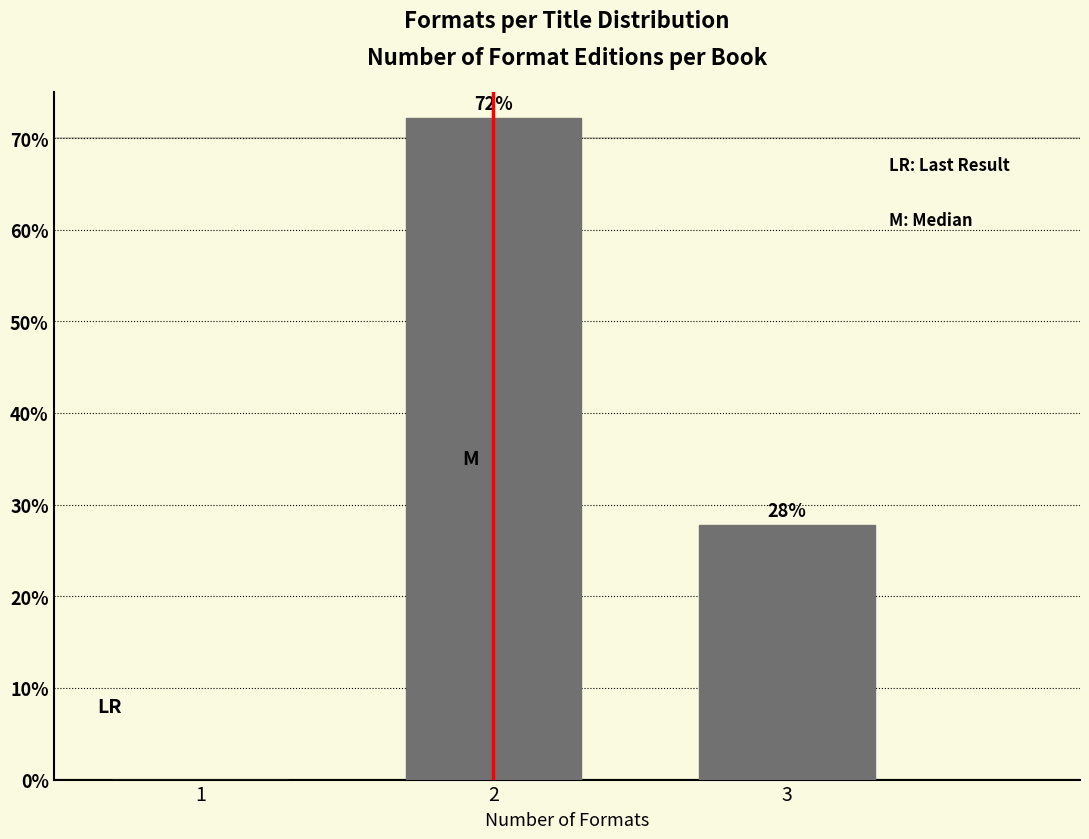

Approximately how many times larger is the value at 2 compared to 3?

2.6